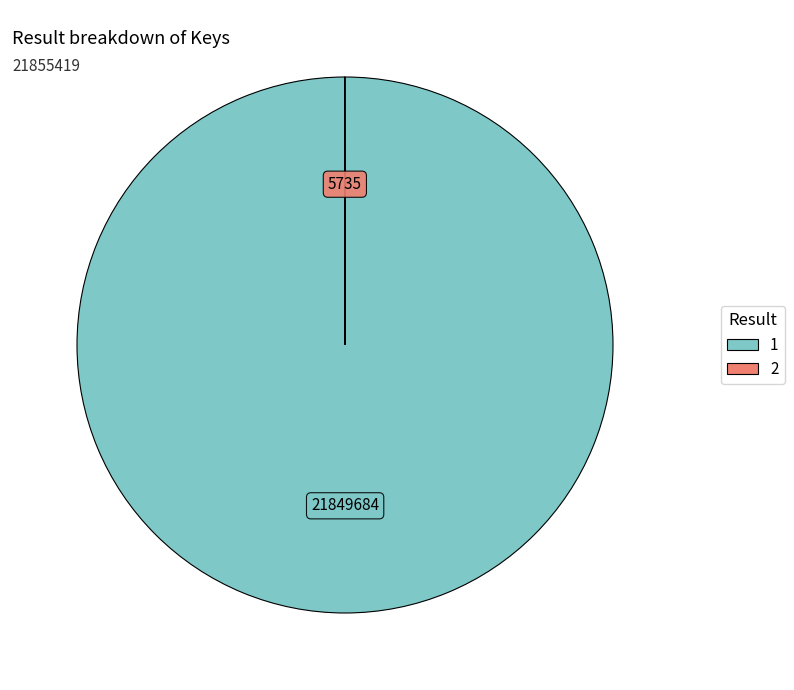

Does 1 represent more than half of the total?

Yes